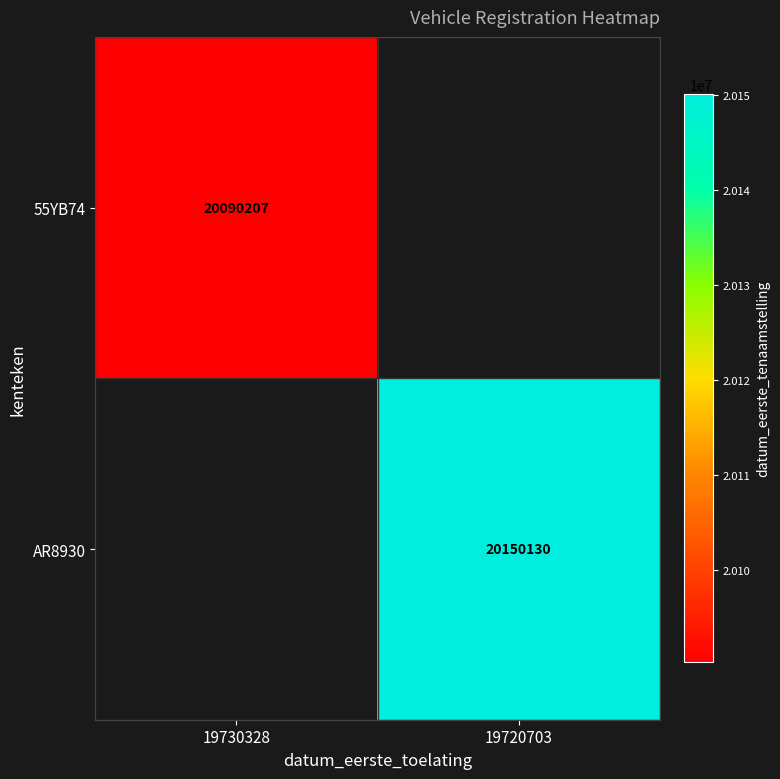

Which has a higher value, 19730328 or 19720703?

19720703